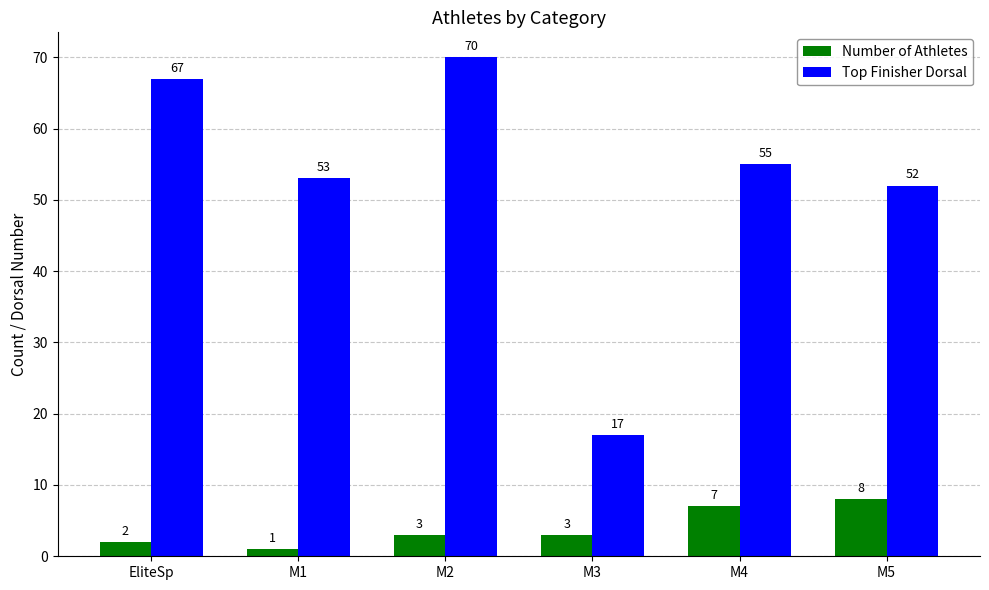

How many groups of bars are there?

6